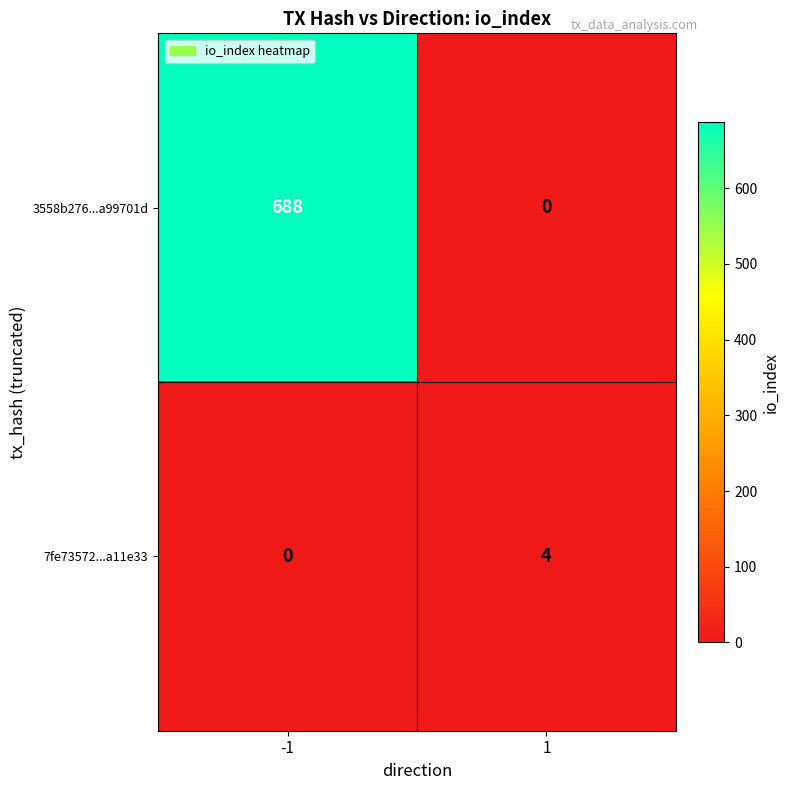

Rank the series at 1 from highest to lowest value.

7fe73572...a11e33, 3558b276...a99701d